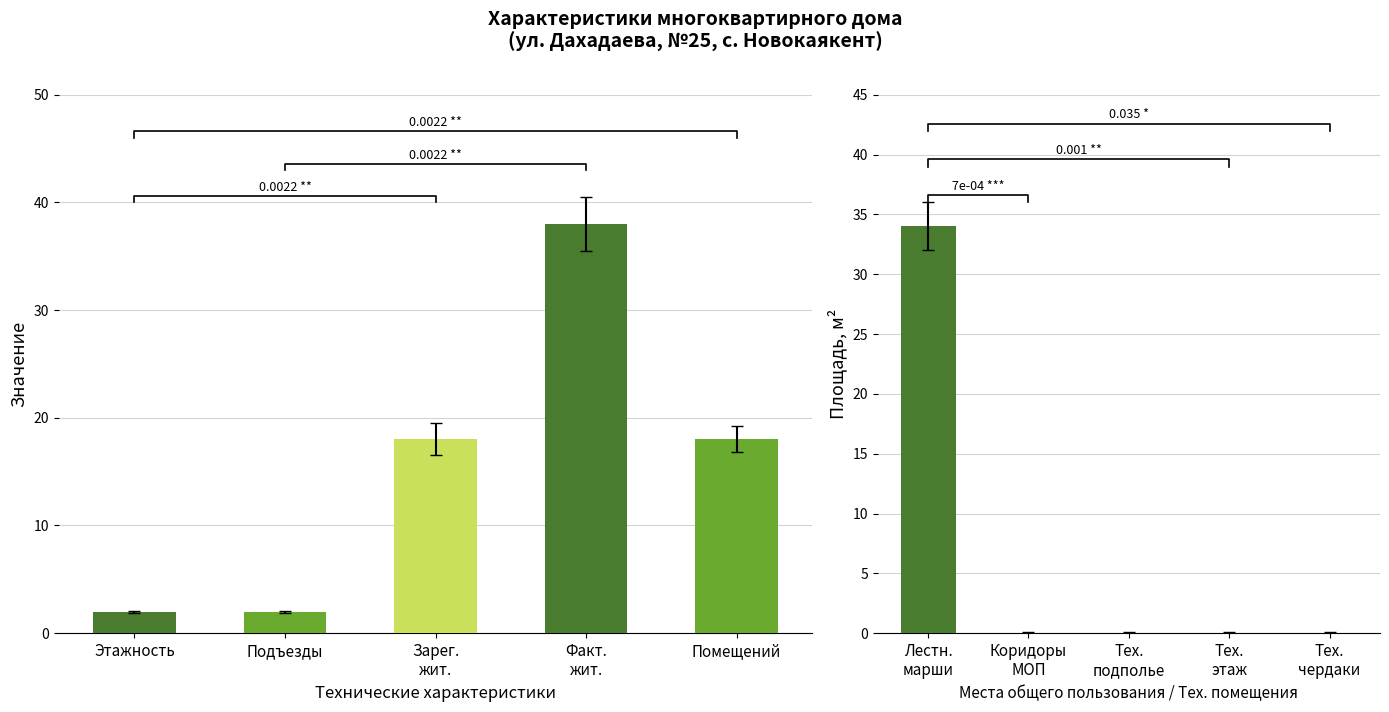

How many values in Площади помещений are above zero?

1